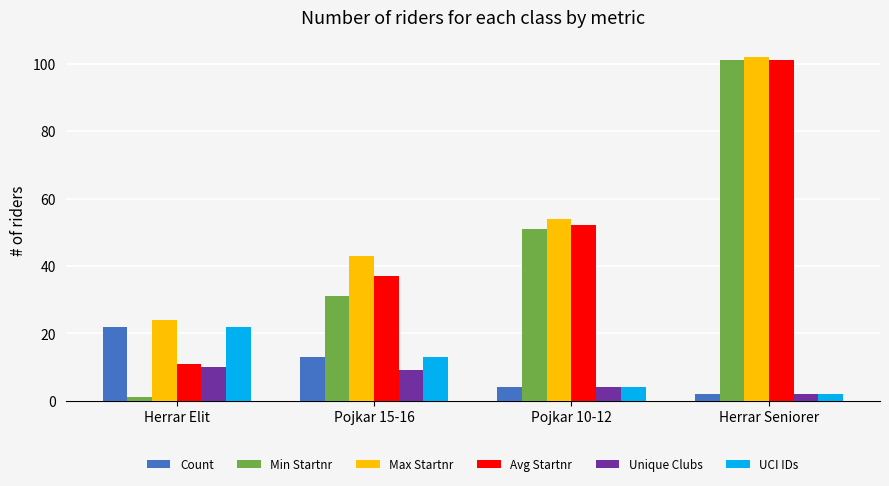

Count the number of categories in the chart.

4